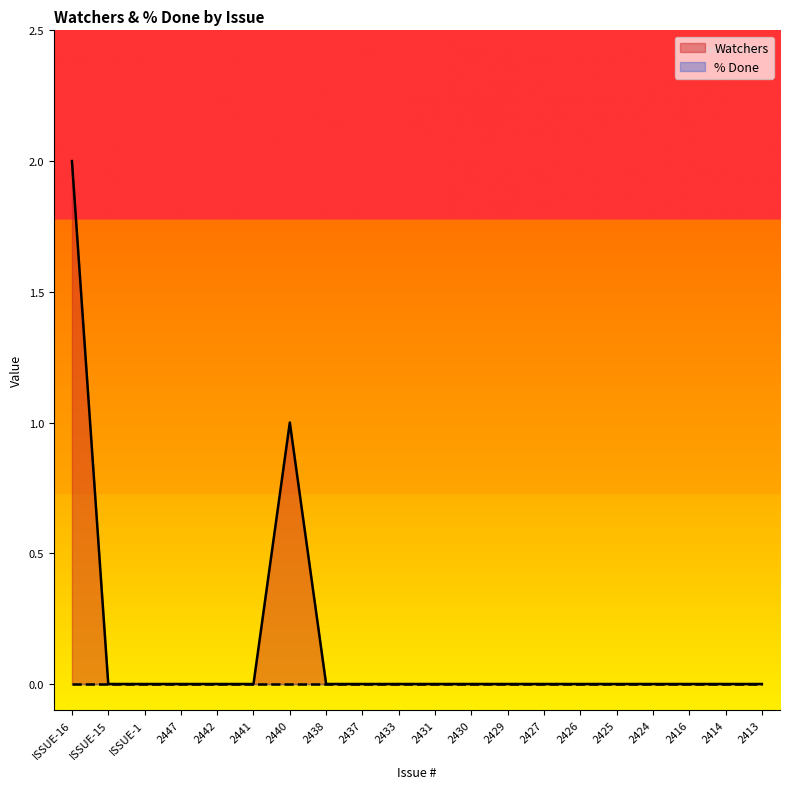

List the labels in order of value, smallest first.

ISSUE-15, ISSUE-1, 2447, 2442, 2441, 2438, 2437, 2433, 2431, 2430, 2429, 2427, 2426, 2425, 2424, 2416, 2414, 2413, 2440, ISSUE-16